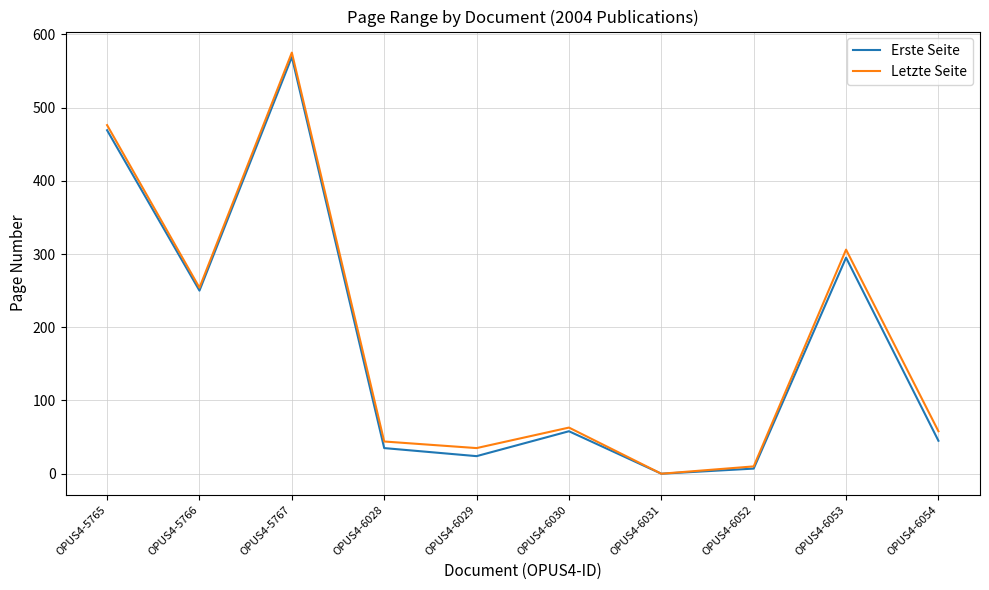

Is the value of Erste Seite at OPUS4-6053 greater than the value of Letzte Seite at OPUS4-6028?

Yes